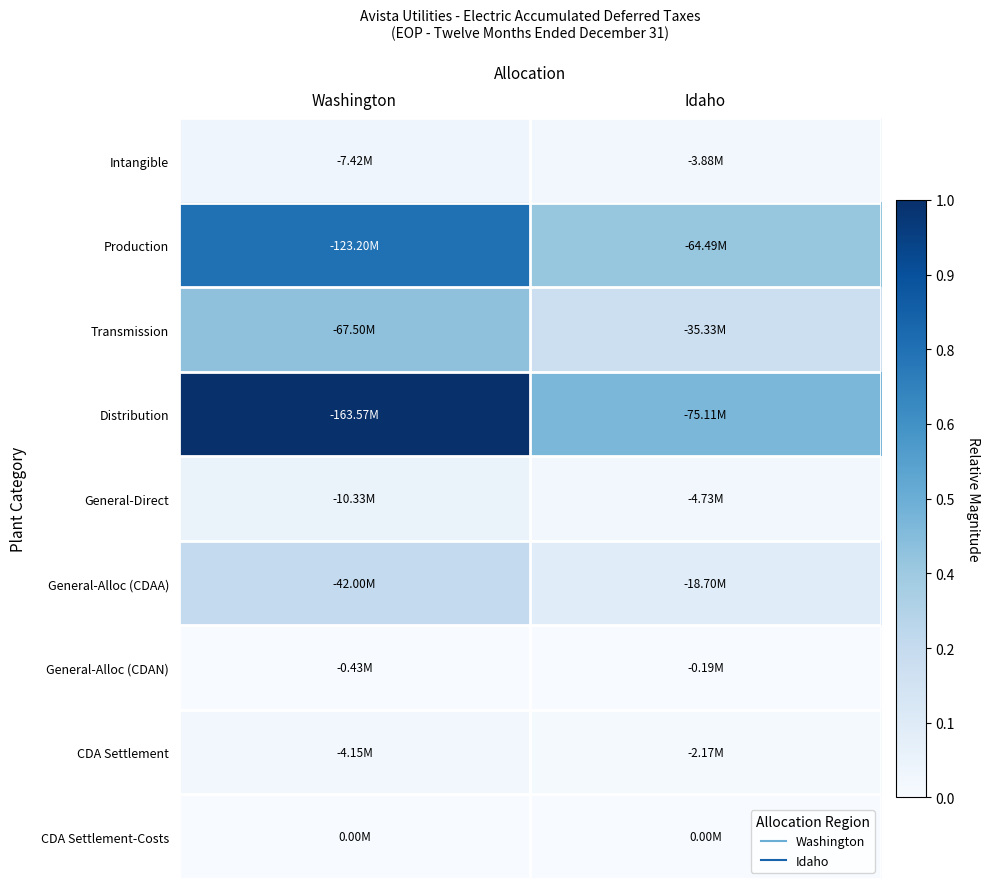

What is the spread (max minus min) of values at Idaho?

0.5